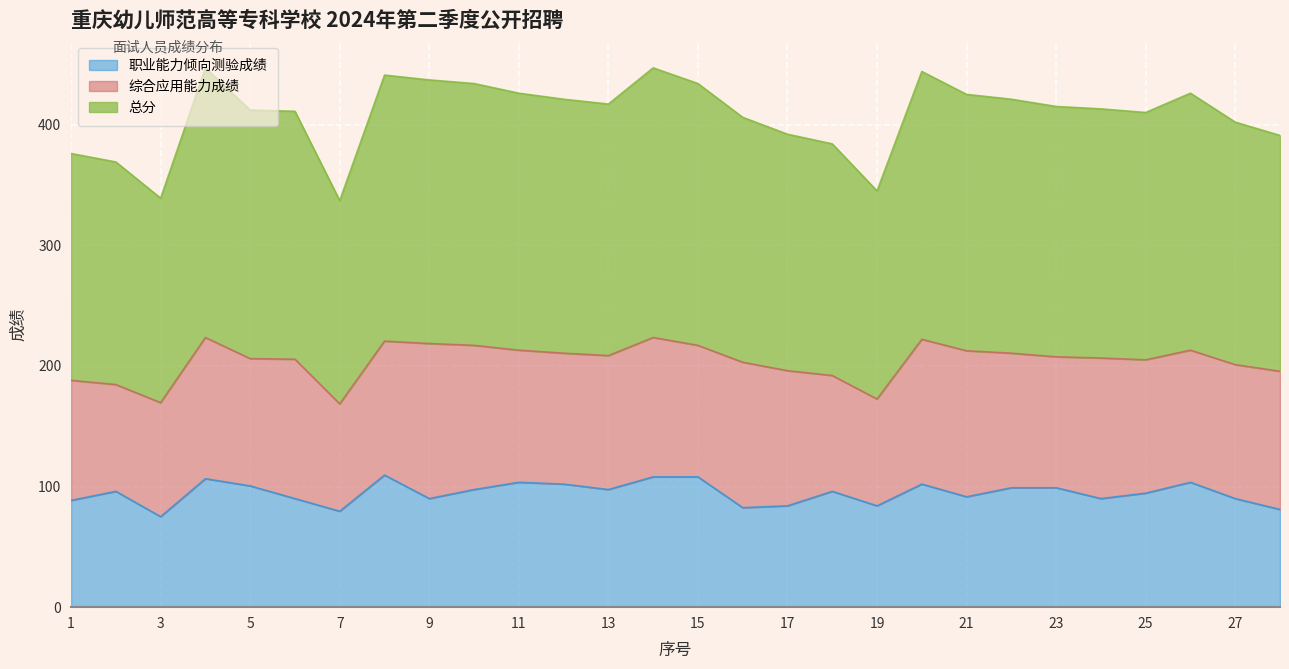

How many data points in 职业能力倾向测验成绩 are less than 96?

13